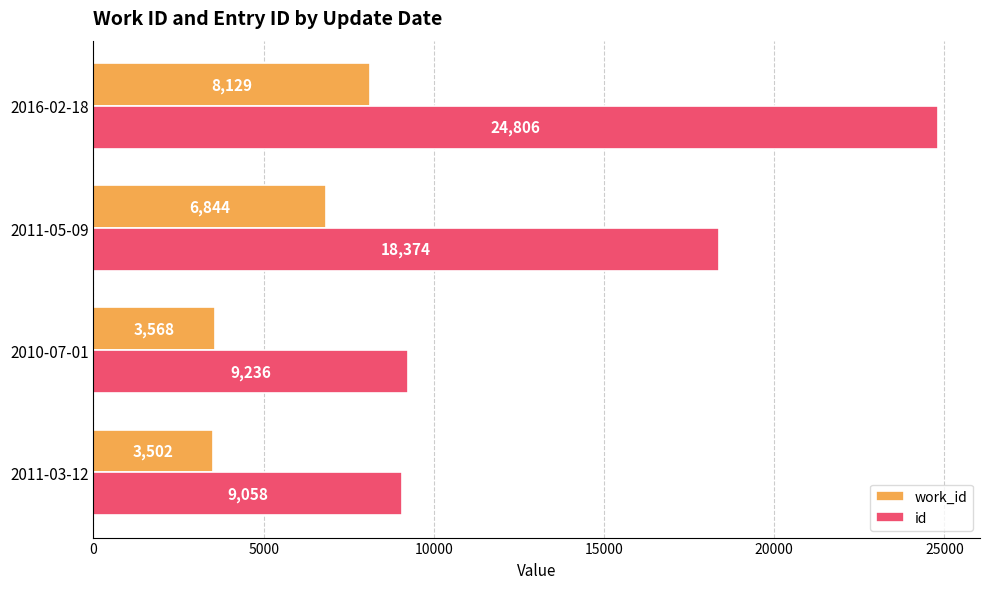

True or false: id has a value of 4880 at 2011-03-12.

False